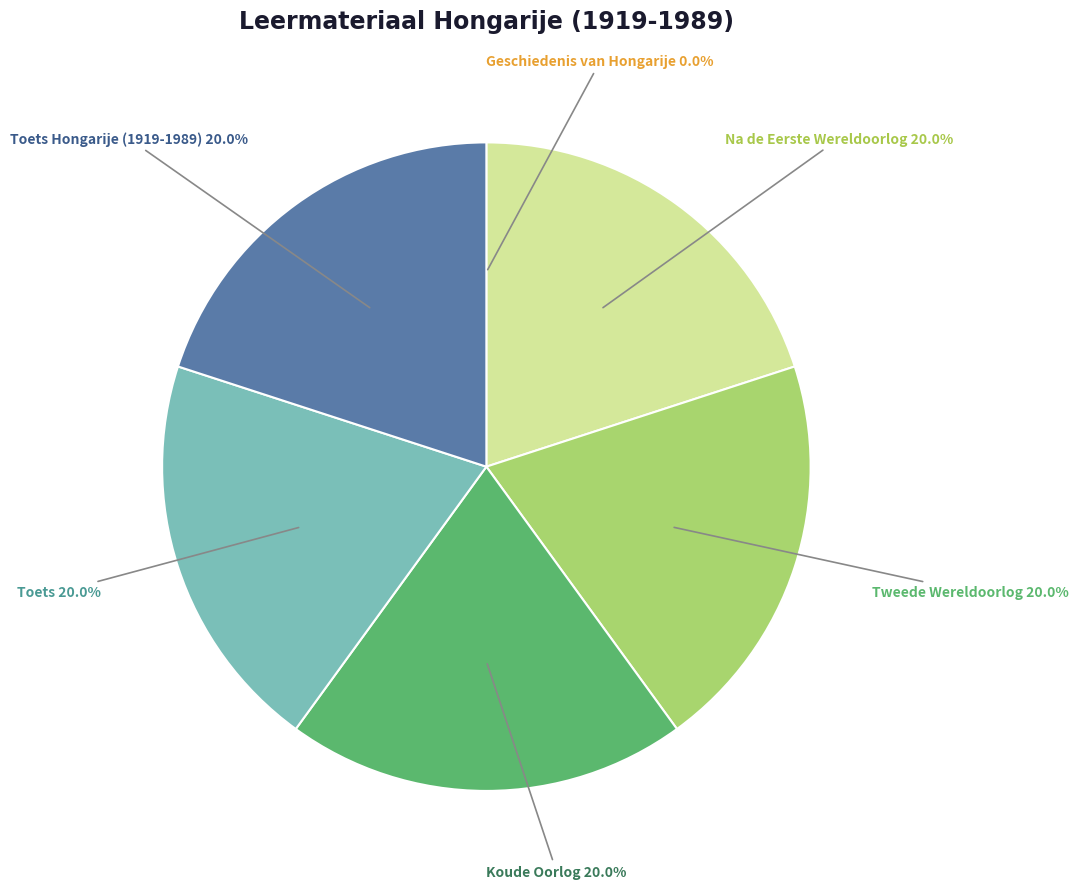

Is there a majority slice in this chart?

No